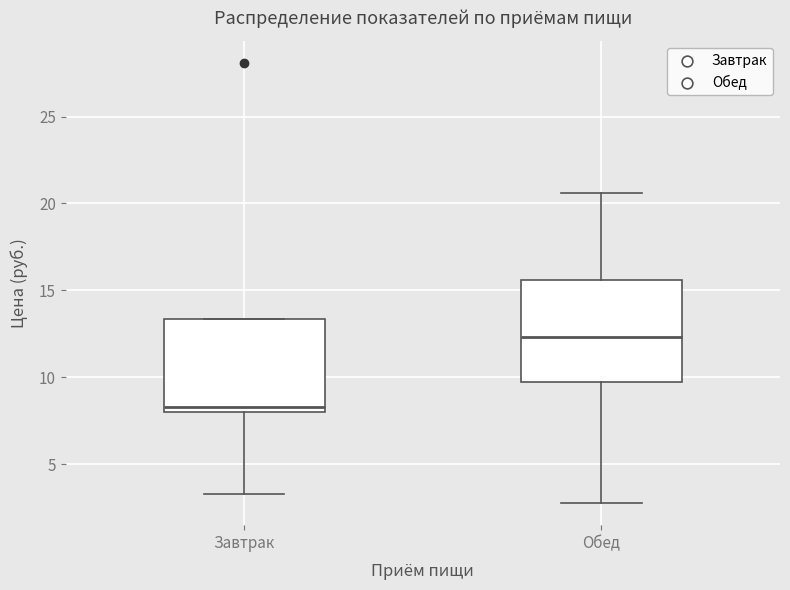

Where does the median line of the box for Завтрак sit on the y-axis? The values are not printed on the chart, so give them approximately, as read against the axis.

8.5